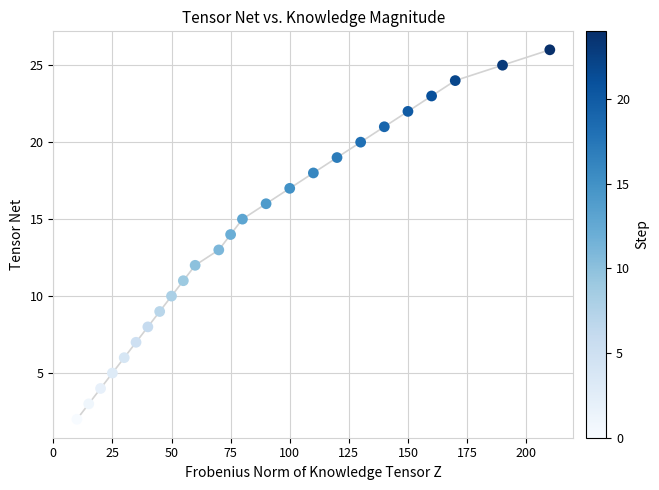

What is the range of Y values (max minus min)?

24